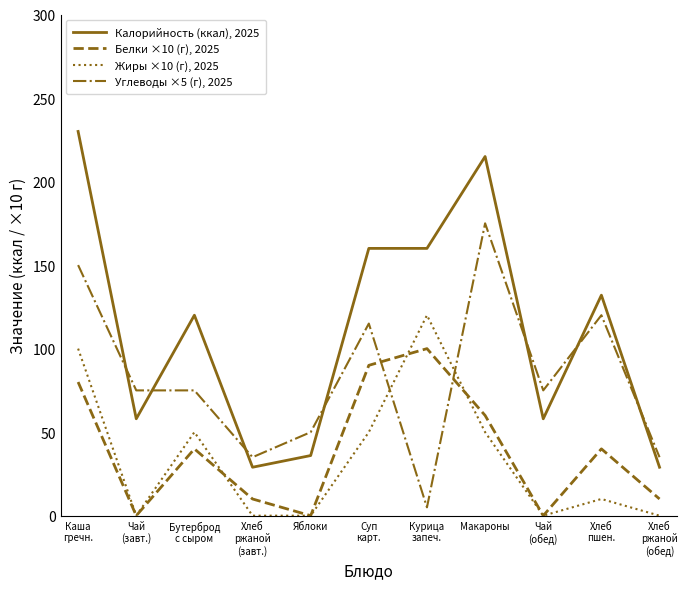

What is the greatest value displayed?

230